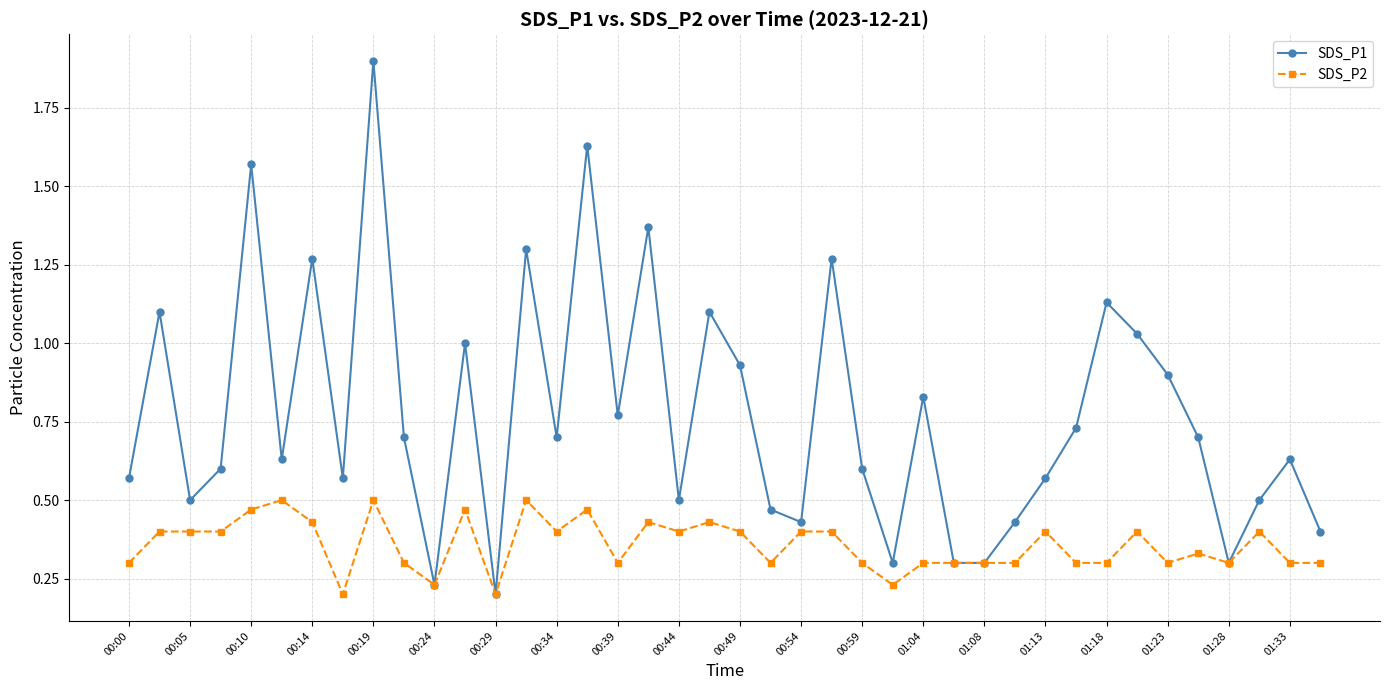

What is the difference between the maximum and second lowest values in the SDS_P1 series?

1.7